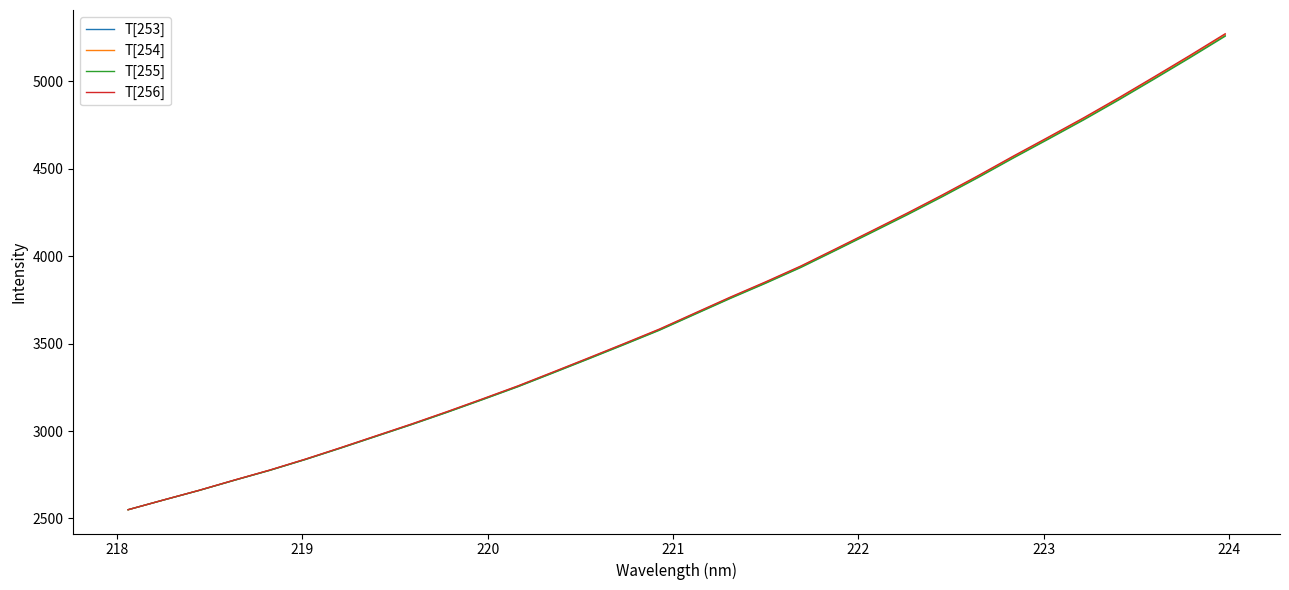

What is the greatest value displayed?

5272.1